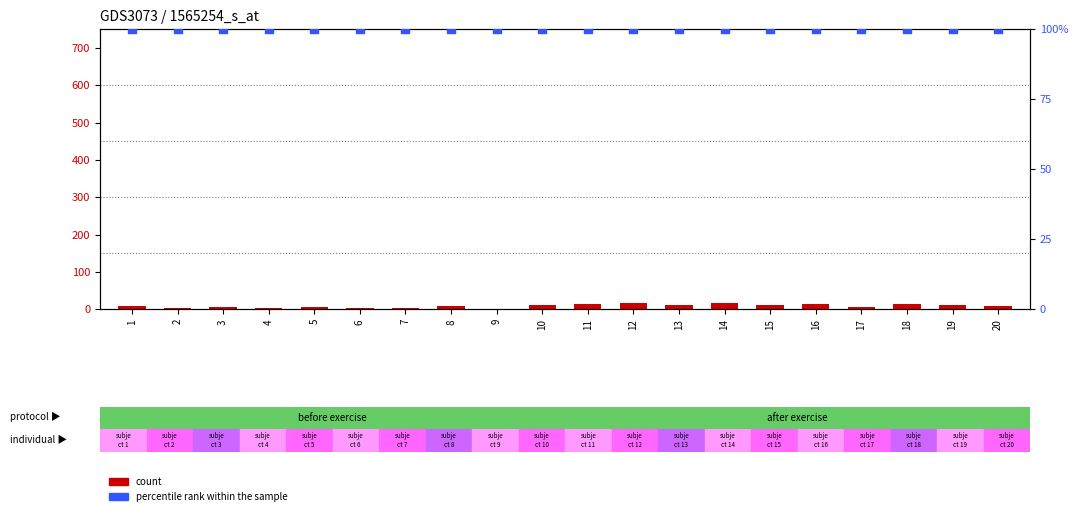

Which series reaches the maximum Y coordinate?

percentile rank within the sample